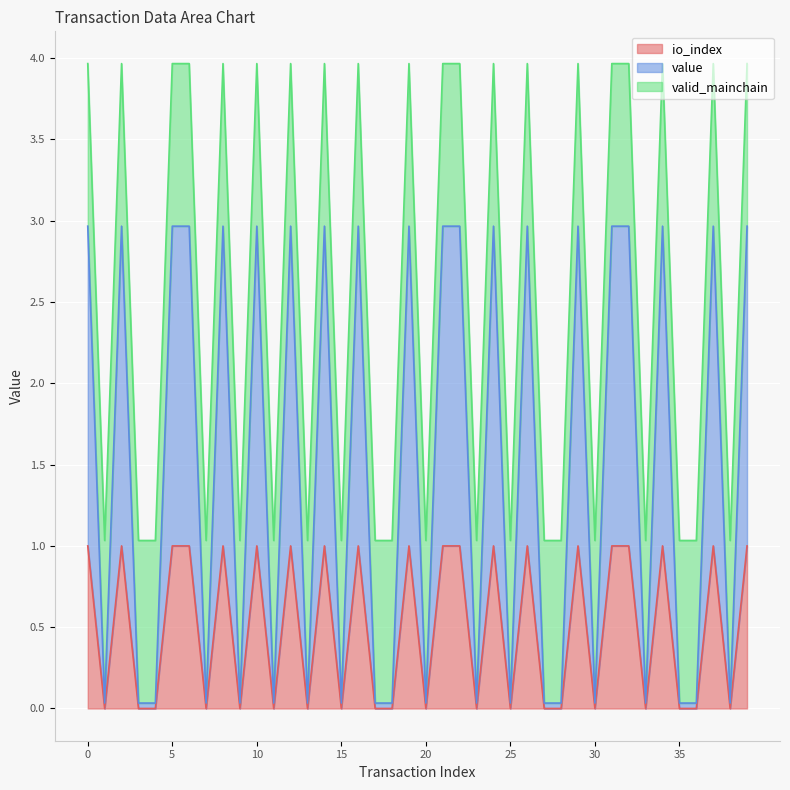

True or false: value has more than 0 interior local peaks.

True